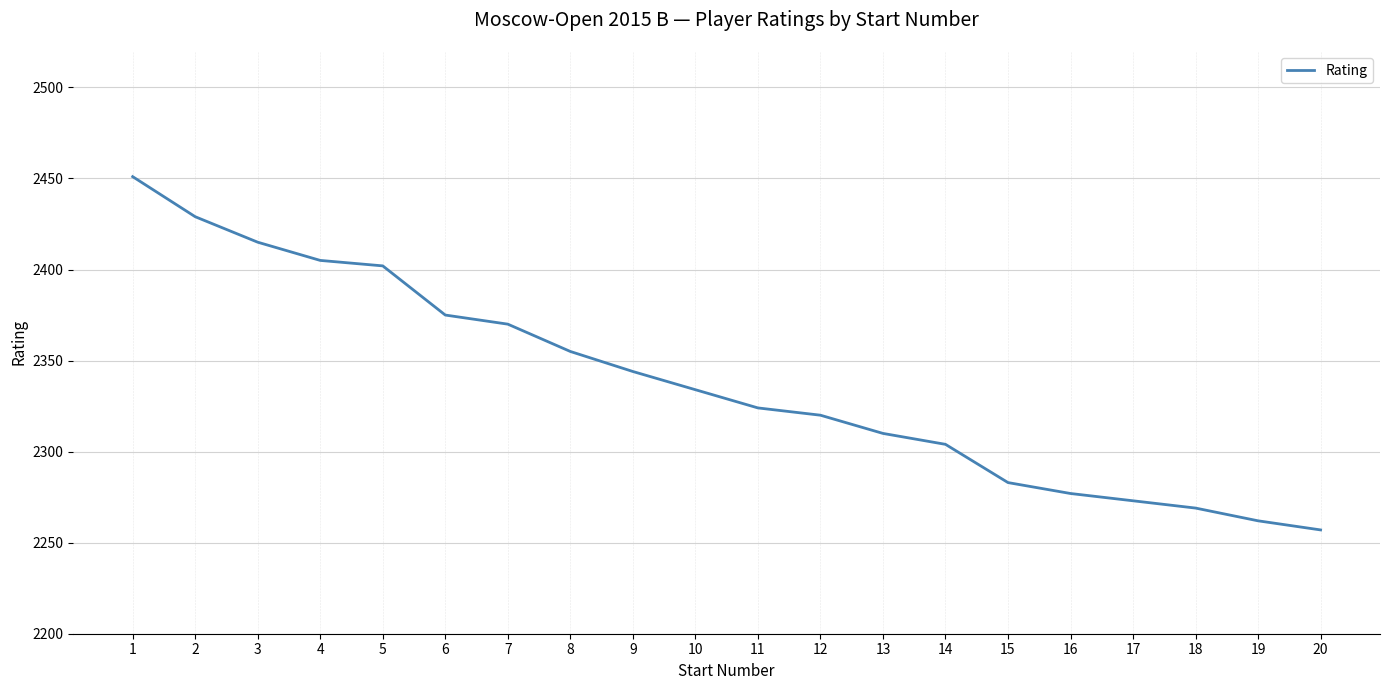

At which label does the data first exceed 2334?

1